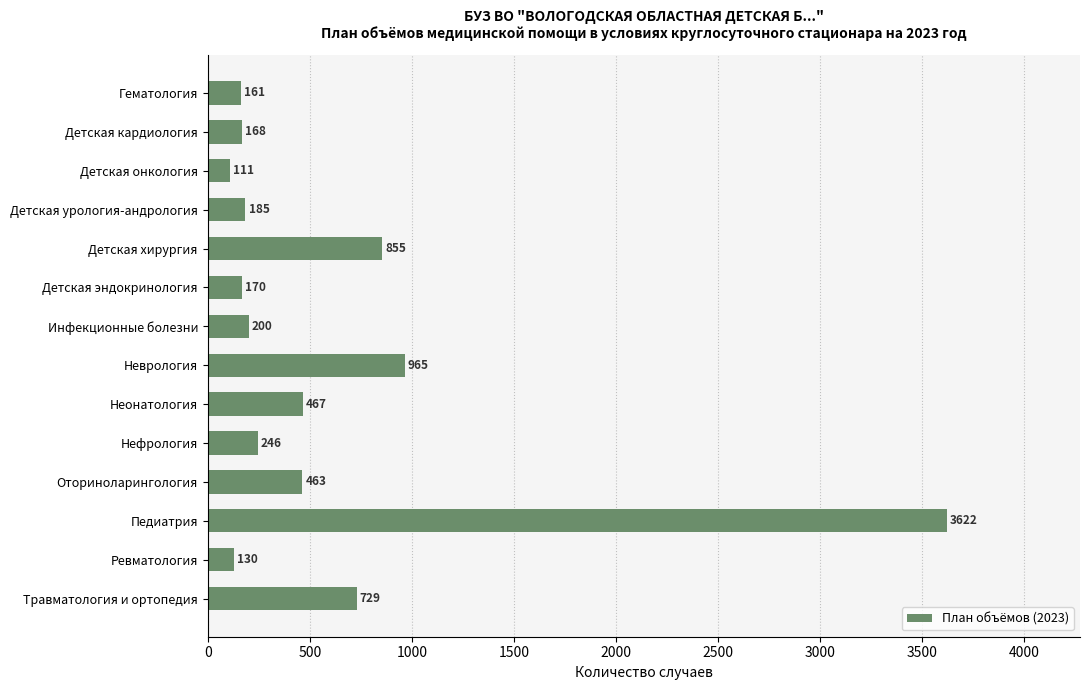

What value does the data have at Неонатология?

467